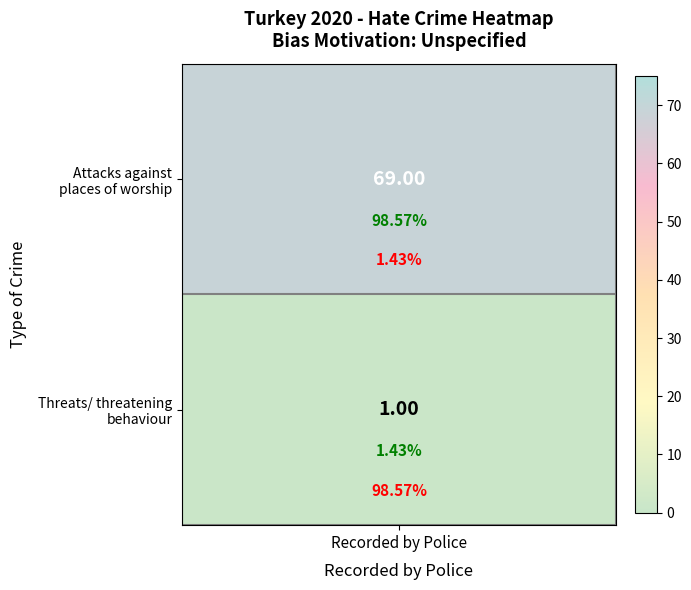

Between Attacks against places of worship and Threats/ threatening behaviour, which is larger?

Attacks against places of worship